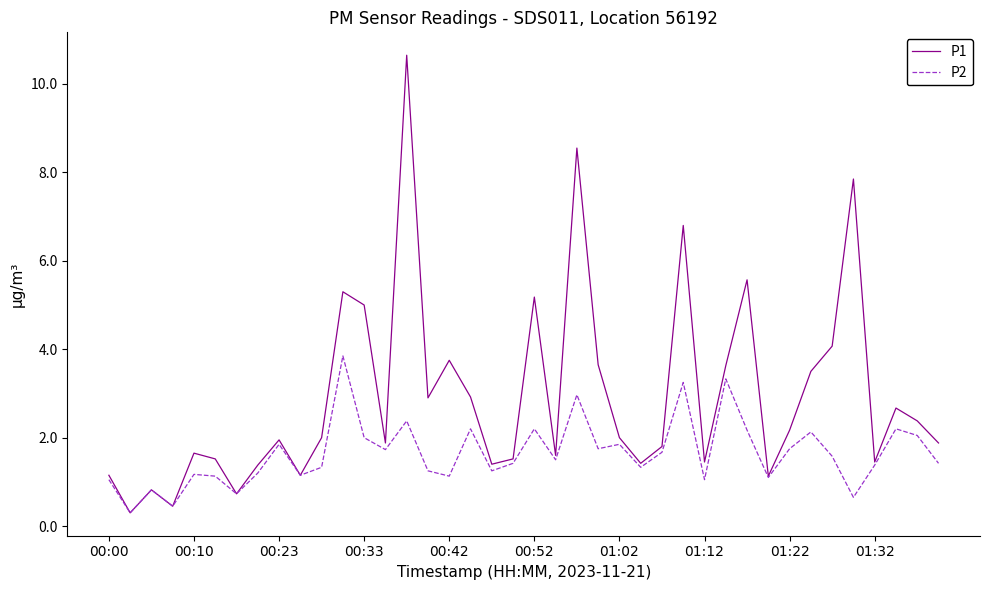

List the series in order of their overall mean, lowest first.

P2, P1